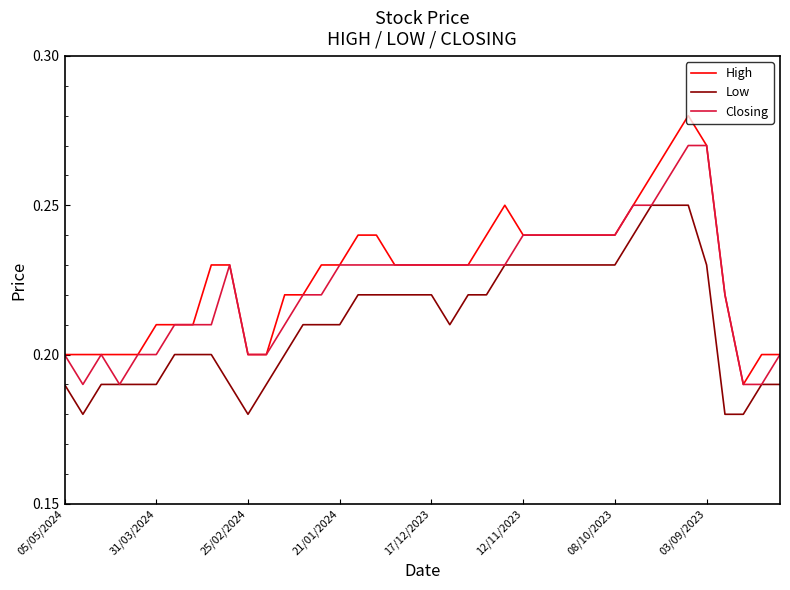

List the series in order of their peak value, lowest first.

Low, Closing, High